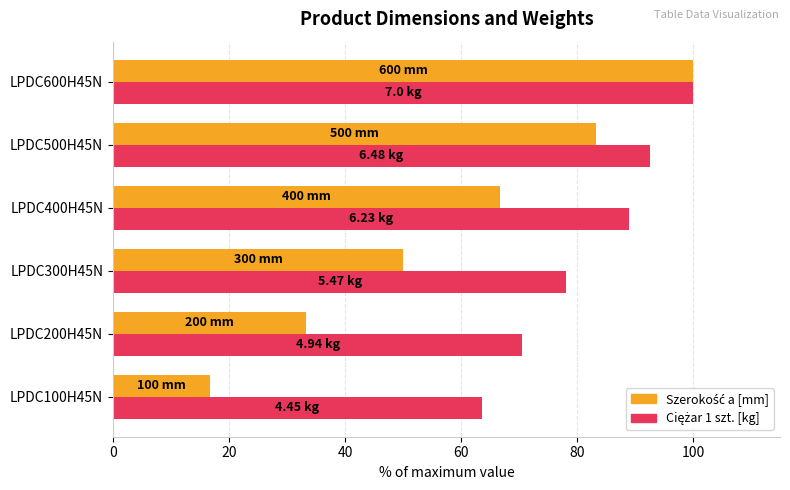

What is the spread (max minus min) of values at LPDC100H45N?

46.9